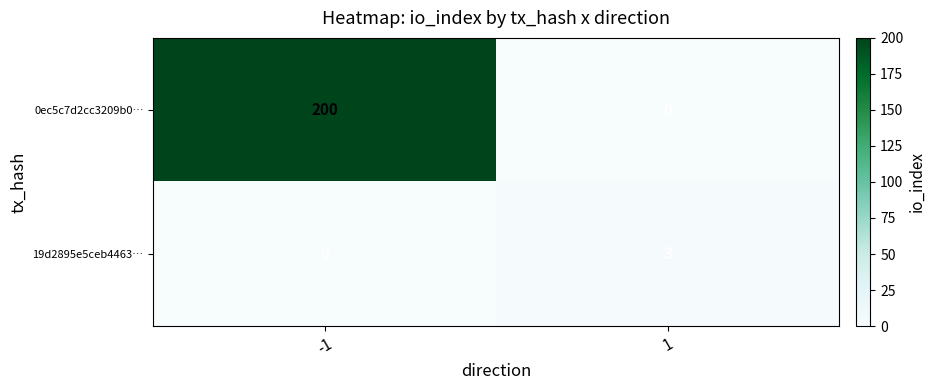

At which category does the chart reach its peak across all series?

-1